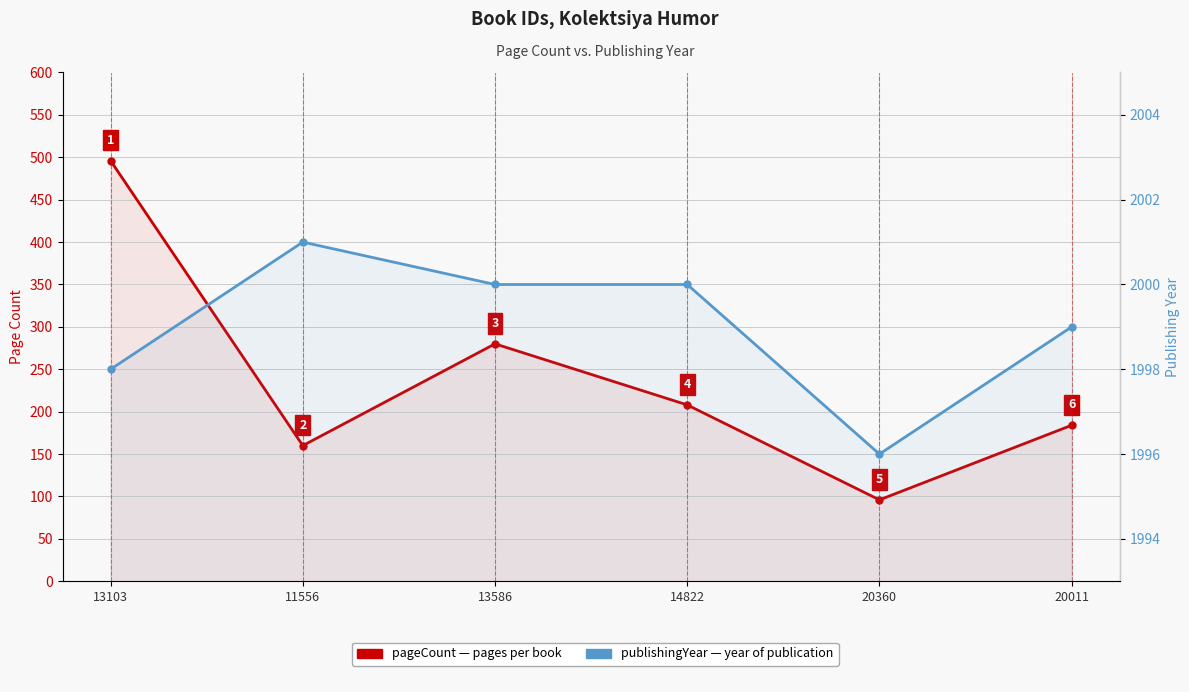

Which category has the highest value in the pageCount series?

13103